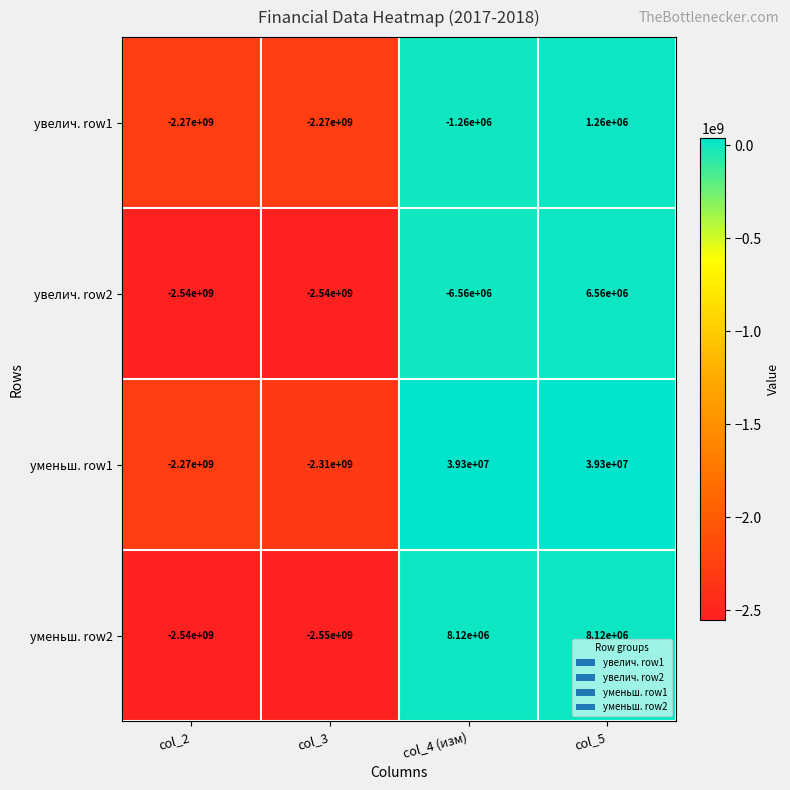

How many values in увелич. row1 are above zero?

1